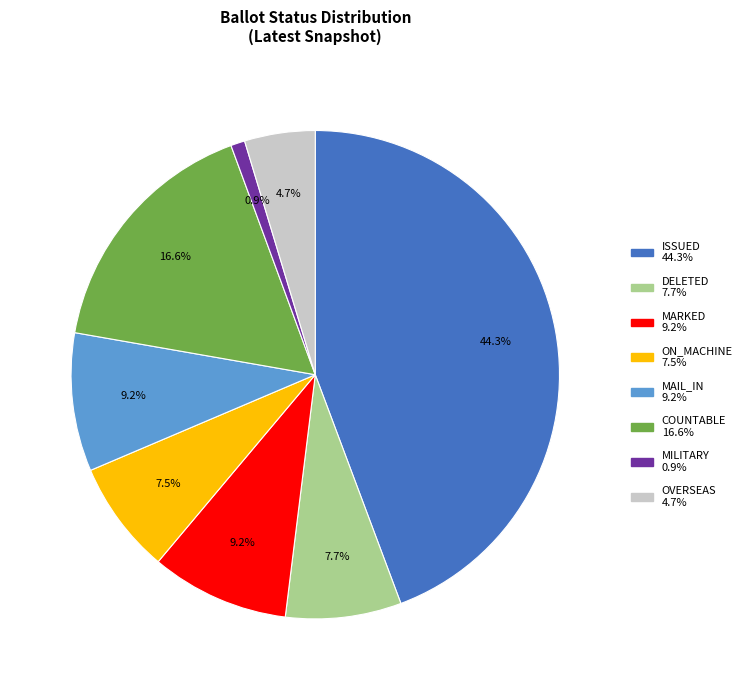

Is there a majority slice in this chart?

No